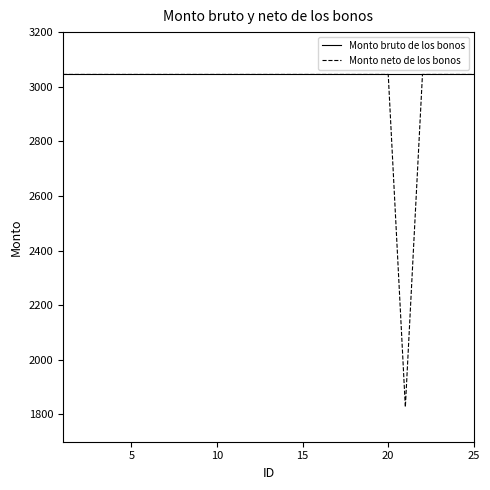

Which series has the widest spread of values?

Monto neto de los bonos